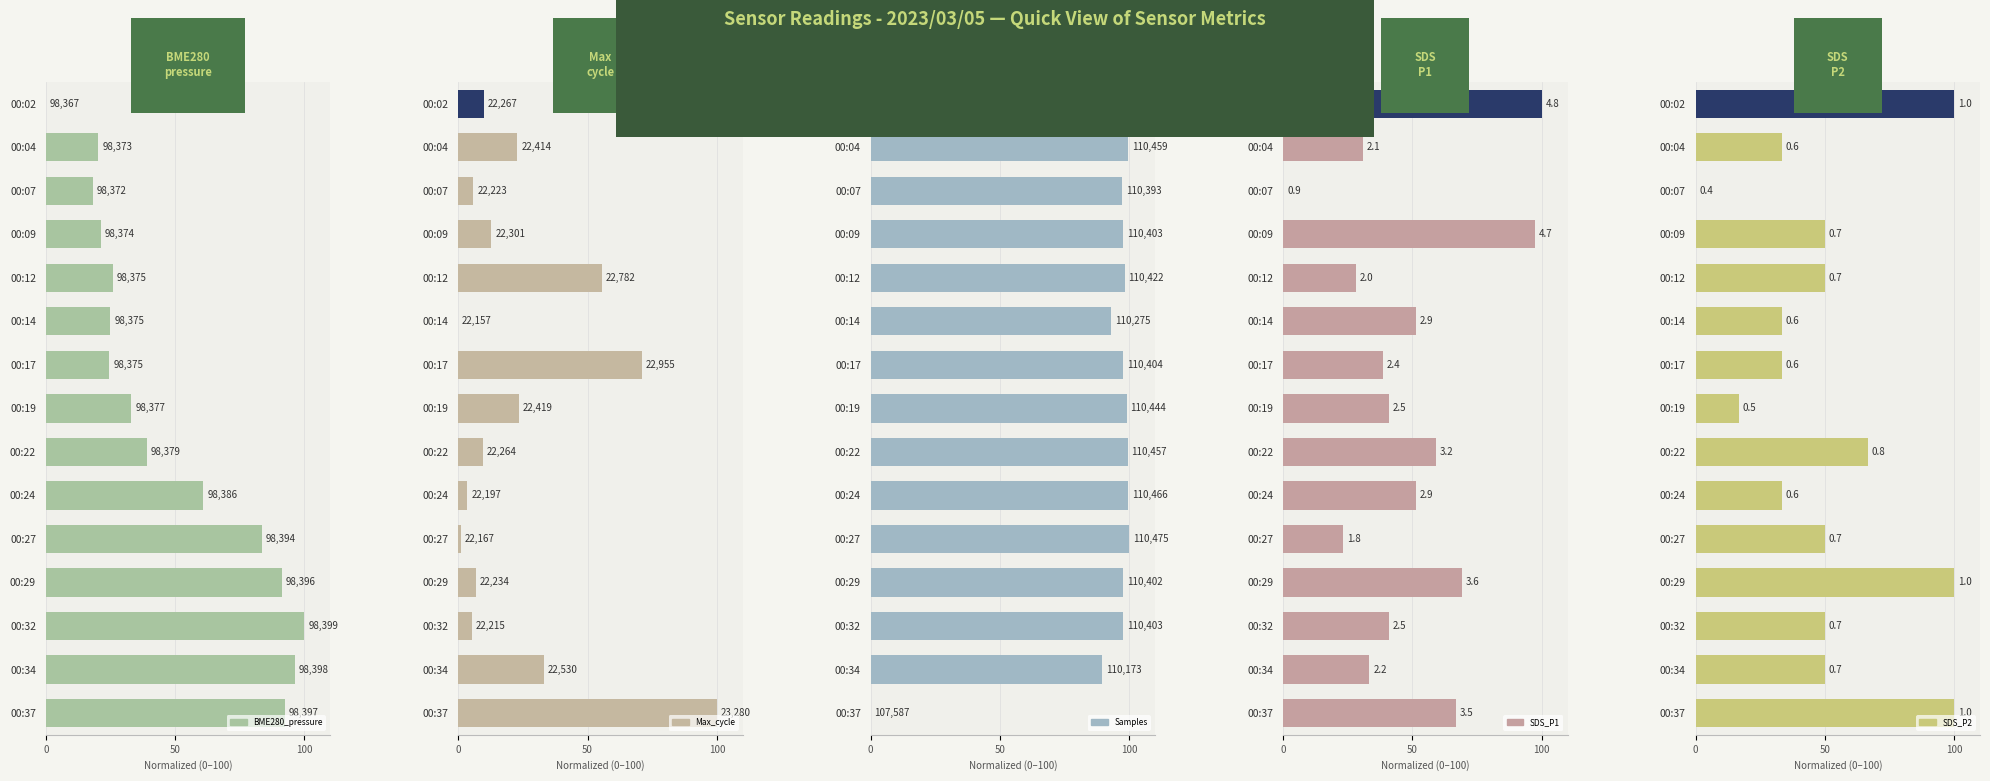

How many data points in Max_cycle are less than 9?

6